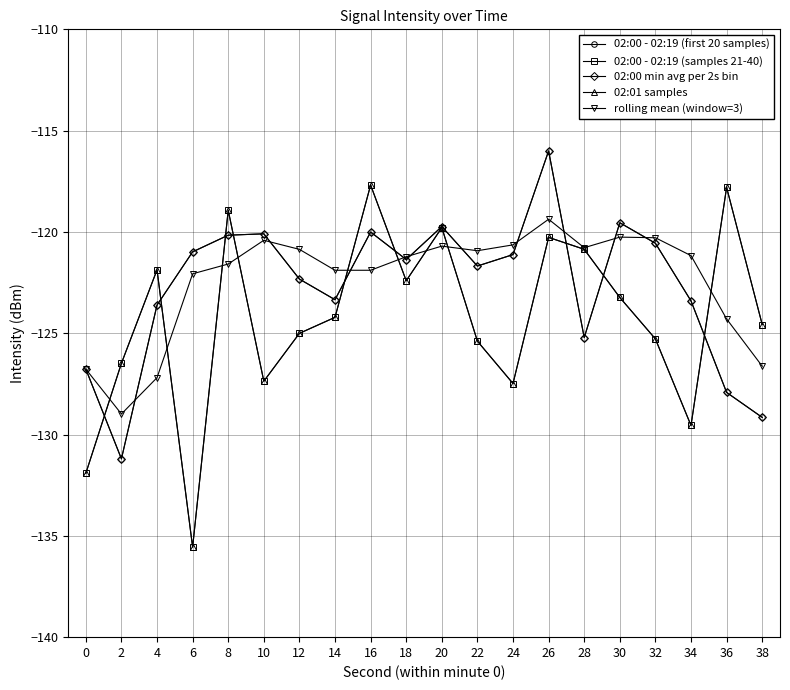

Does the chart have visible grid lines?

Yes